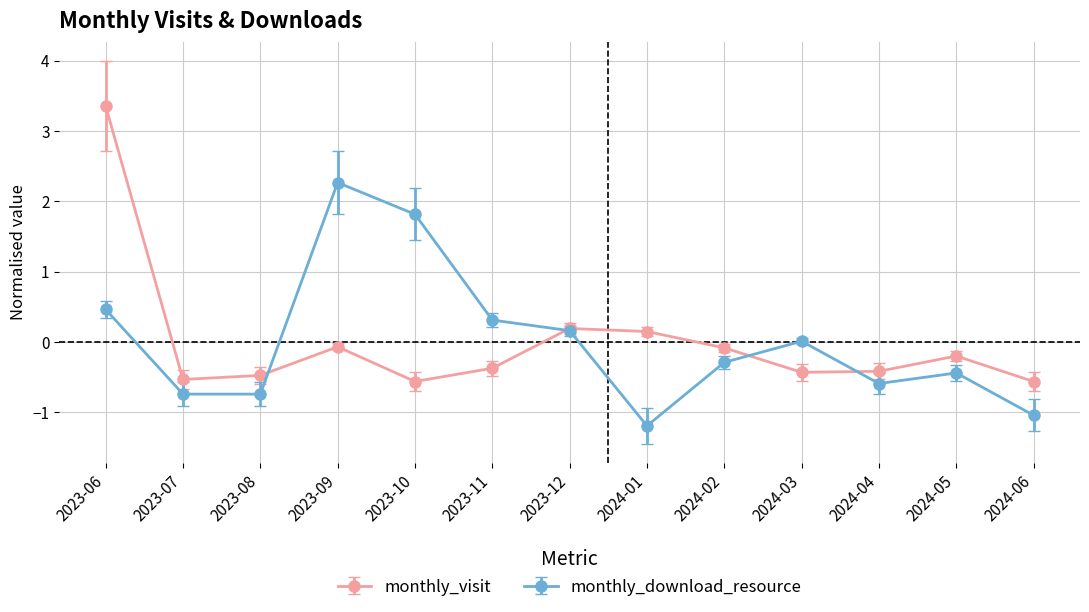

The monthly_visit series shows -0.3 at 2024-06. True or false?

False